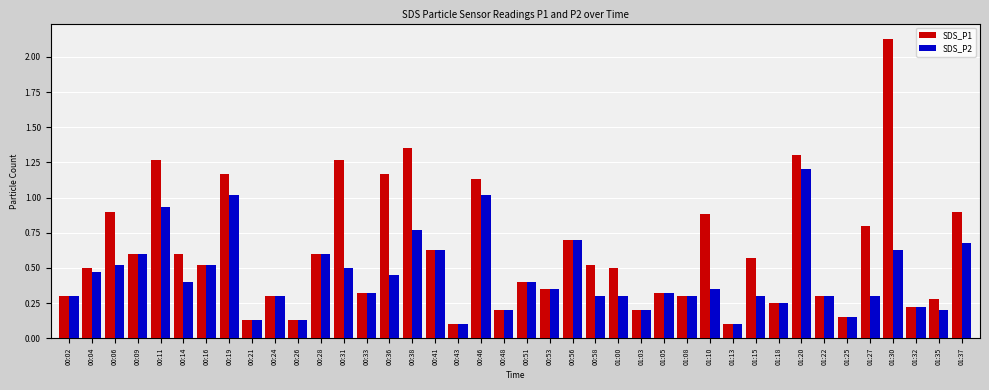

Is the value of SDS_P1 at 01:18 greater than the value of SDS_P2 at 00:28?

No